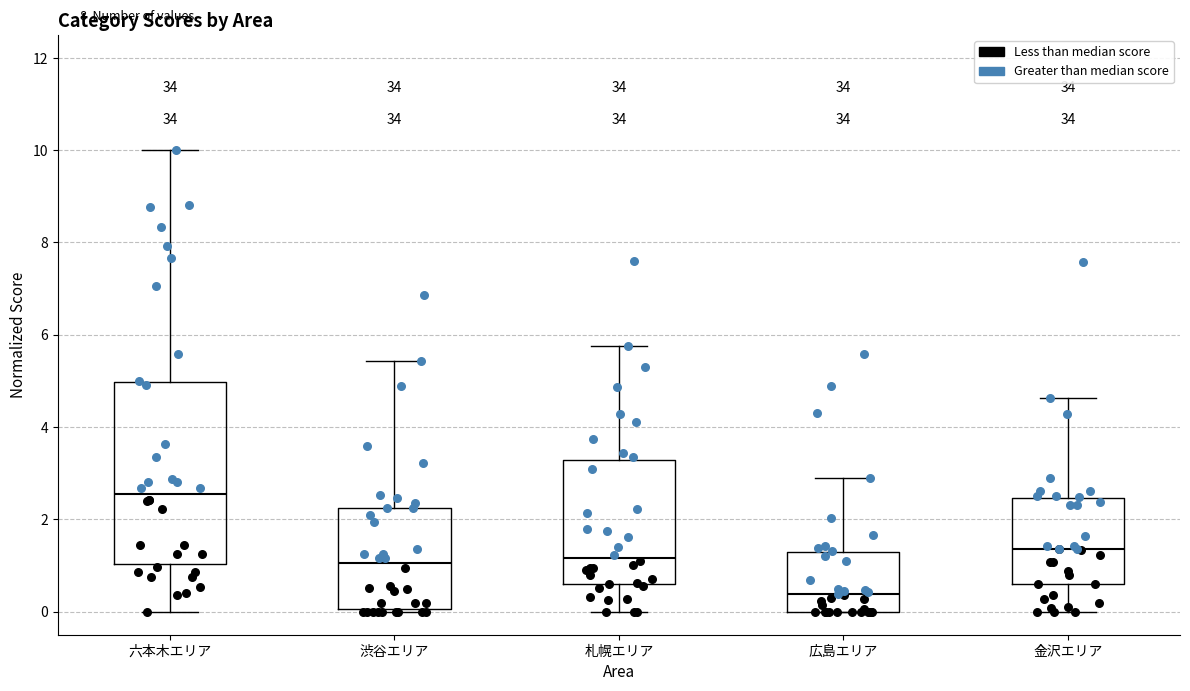

Reading left to right, transcribe this box plot: for each box, give where its median line is, the range the box spans, and where its two whiskers end, as read against the y-axis. The values are not printed on the chart, so give them approximately, as read against the axis.

六本木エリア: median 2.6, box 1.0 to 5.0, whiskers 0.0 to 10.0
渋谷エリア: median 1.0, box 0.0 to 2.2, whiskers 0.0 to 5.4
札幌エリア: median 1.2, box 0.6 to 3.2, whiskers 0.0 to 5.8
広島エリア: median 0.4, box 0.0 to 1.2, whiskers 0.0 to 2.8
金沢エリア: median 1.4, box 0.6 to 2.4, whiskers 0.0 to 4.6